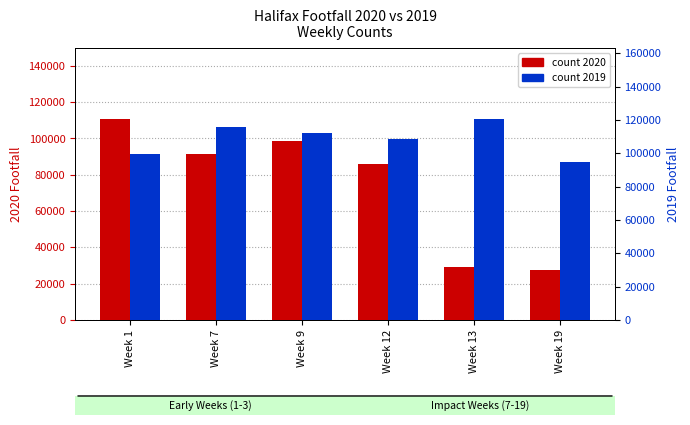

The value of count (2020) at Week 1 is 110890. True or false?

True